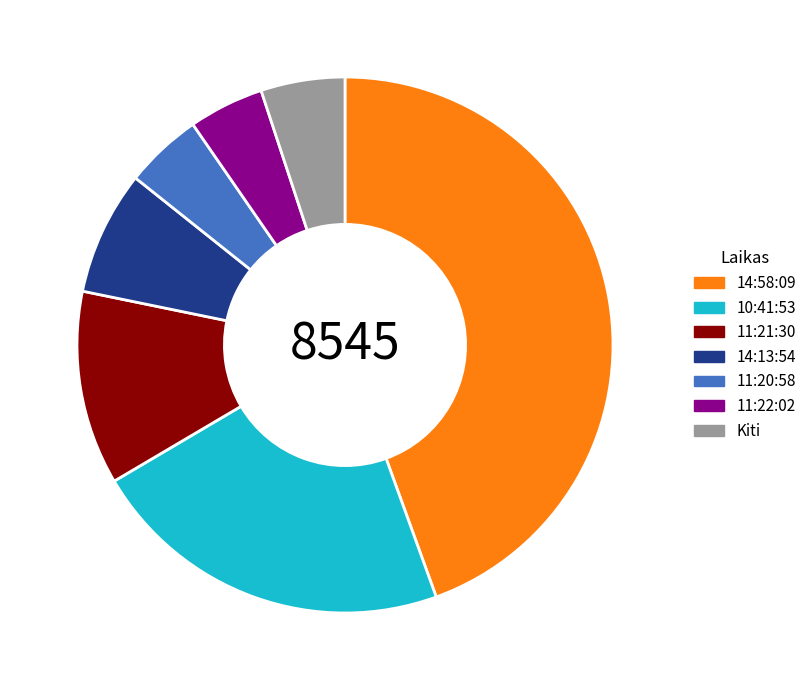

True or false: 11:22:02 accounts for 5% of the total.

True